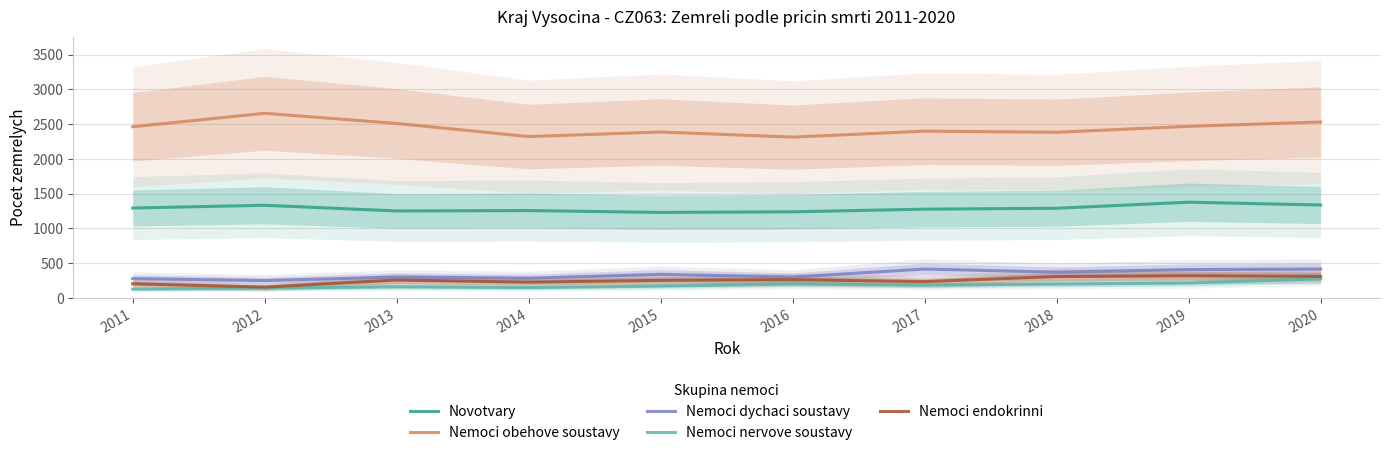

At which label does Nemoci nervove soustavy reach its peak?

2020